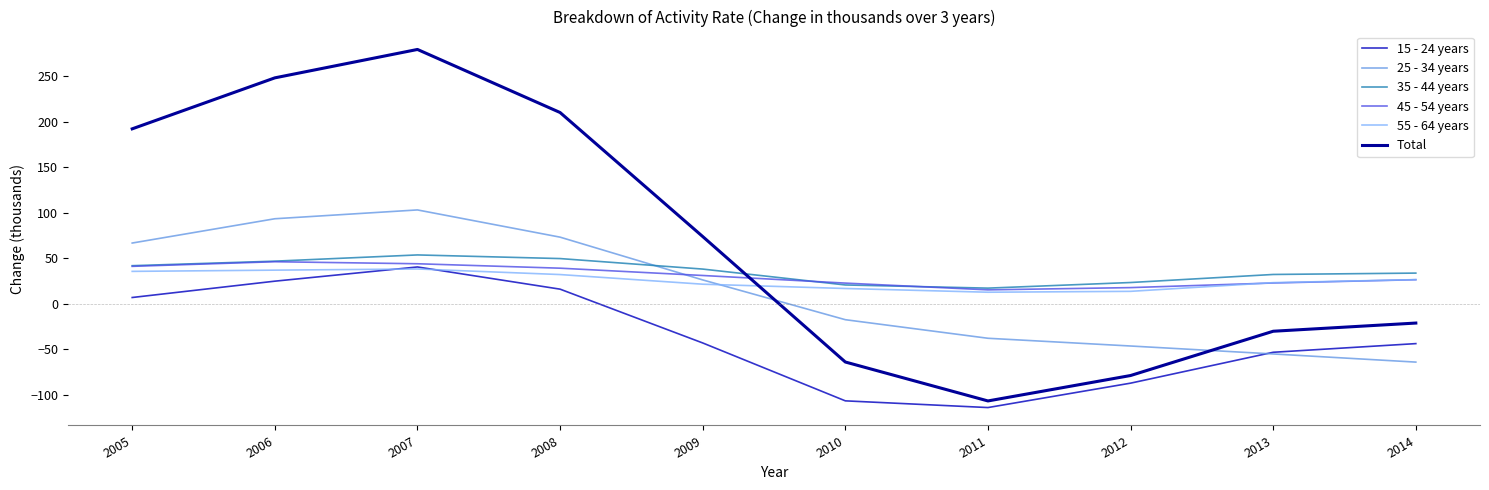

True or false: 35 - 44 years and 55 - 64 years intersect in this chart.

False